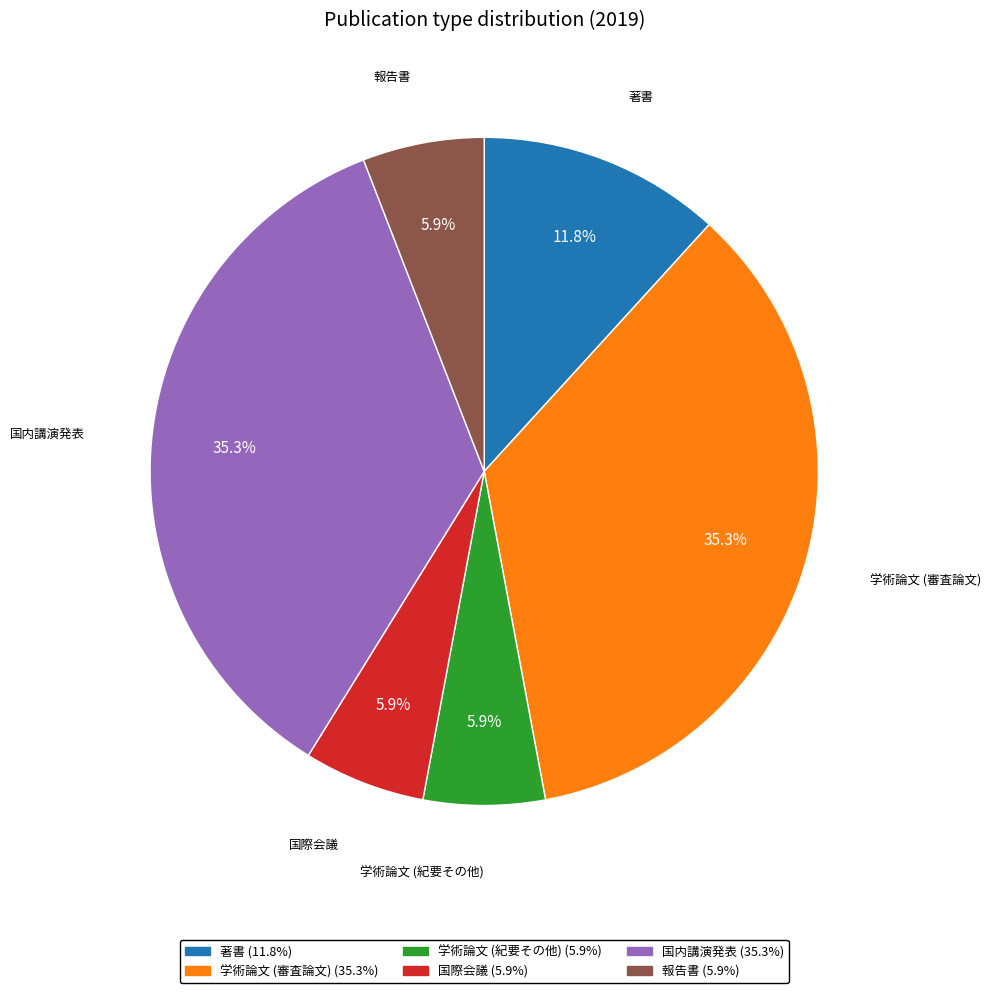

The 学術論文 (審査論文) slice represents 35% of the pie. True or false?

True